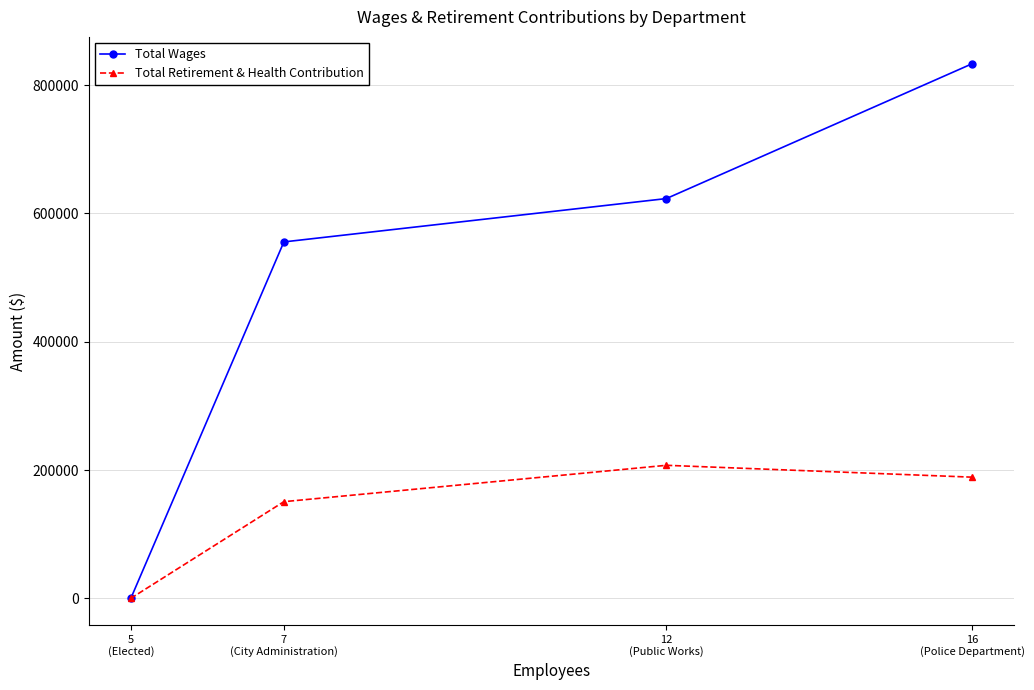

At 7
(City Administration), list the series in order from largest to smallest.

Total Wages, Total Retirement & Health Contribution